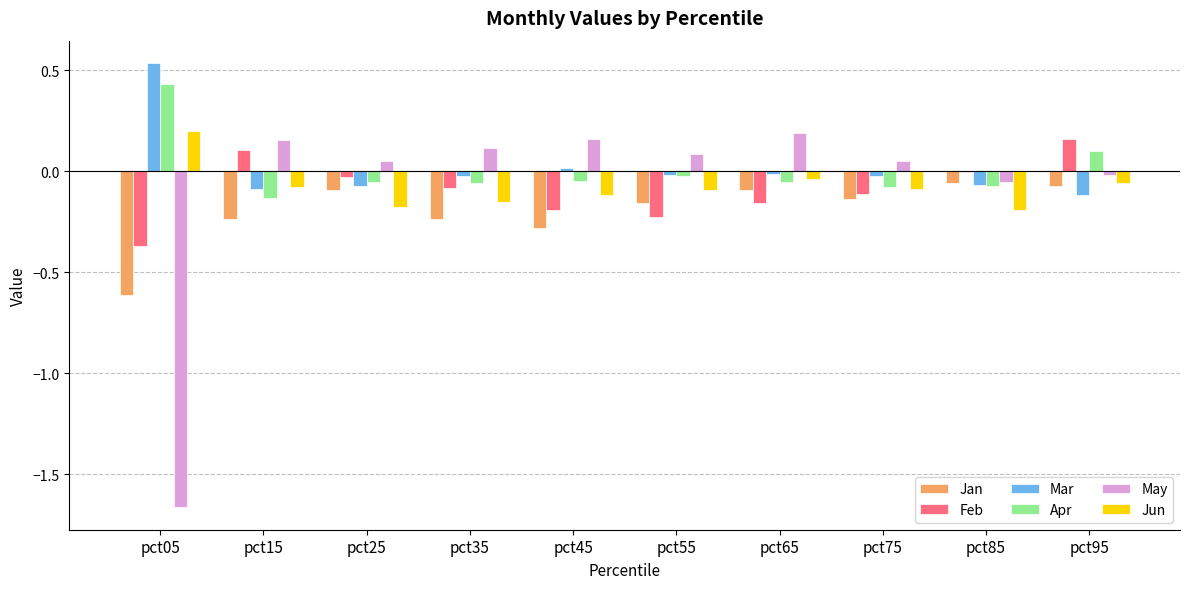

What is the sum of all Feb values?

-0.9